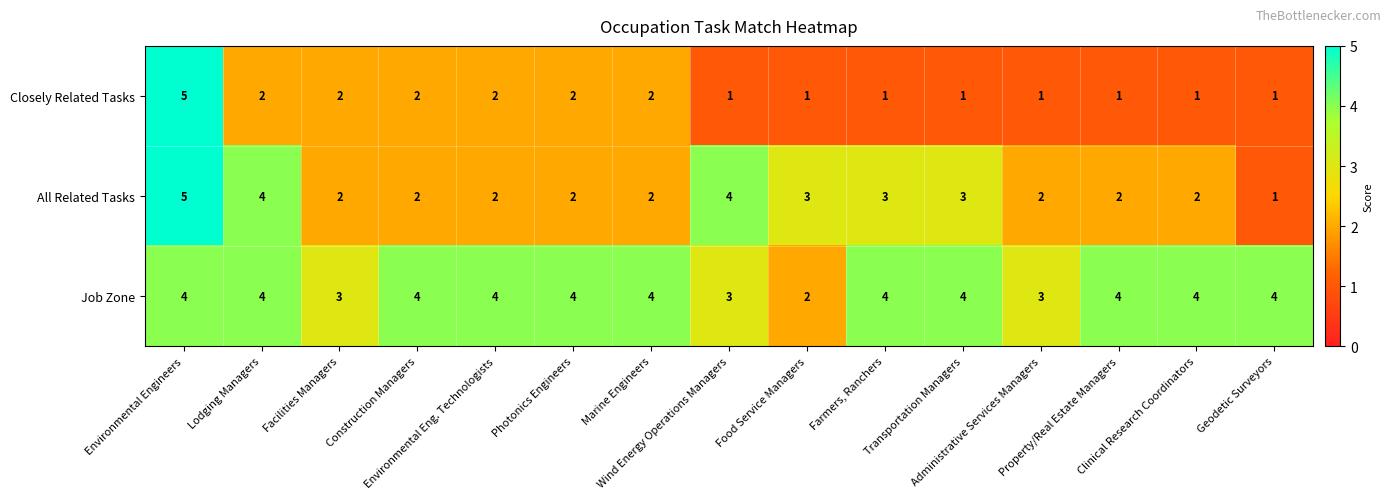

At how many categories does at least one series exceed 1?

15